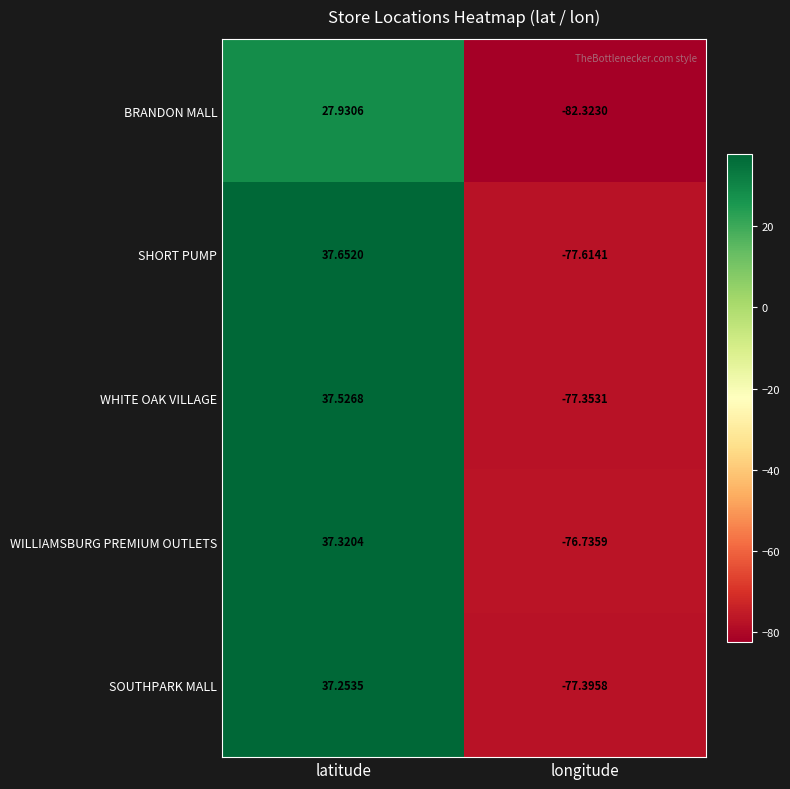

At which category is the sum across all series the highest?

latitude